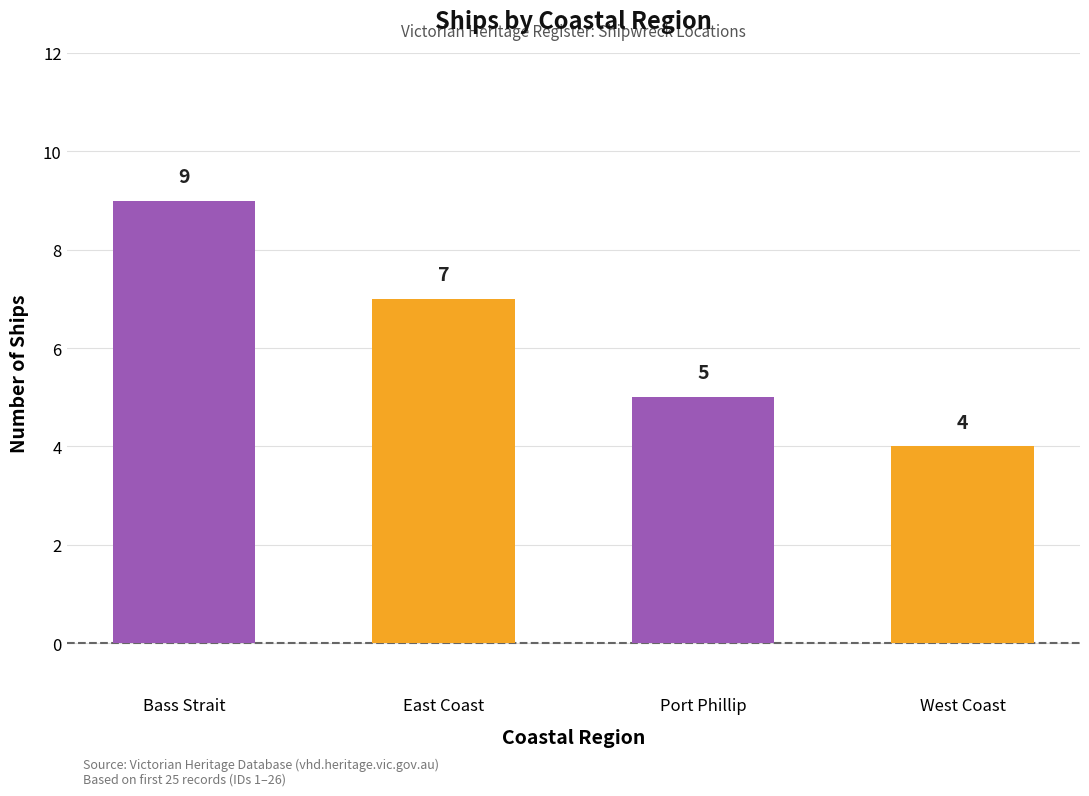

What is the sum of the values at West Coast and Port Phillip?

9